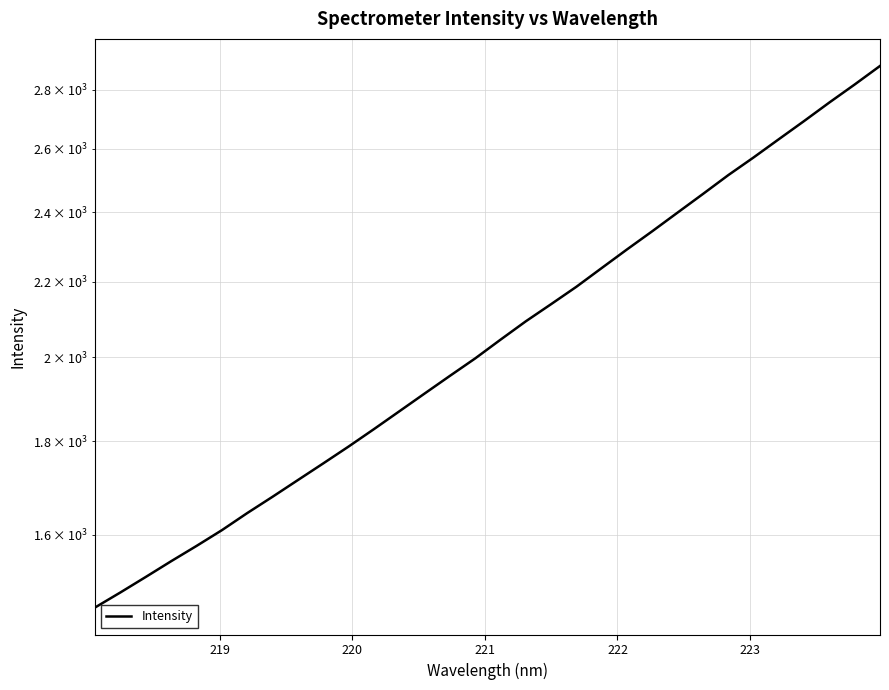

True or false: the data shows 539.9 at 221.

False